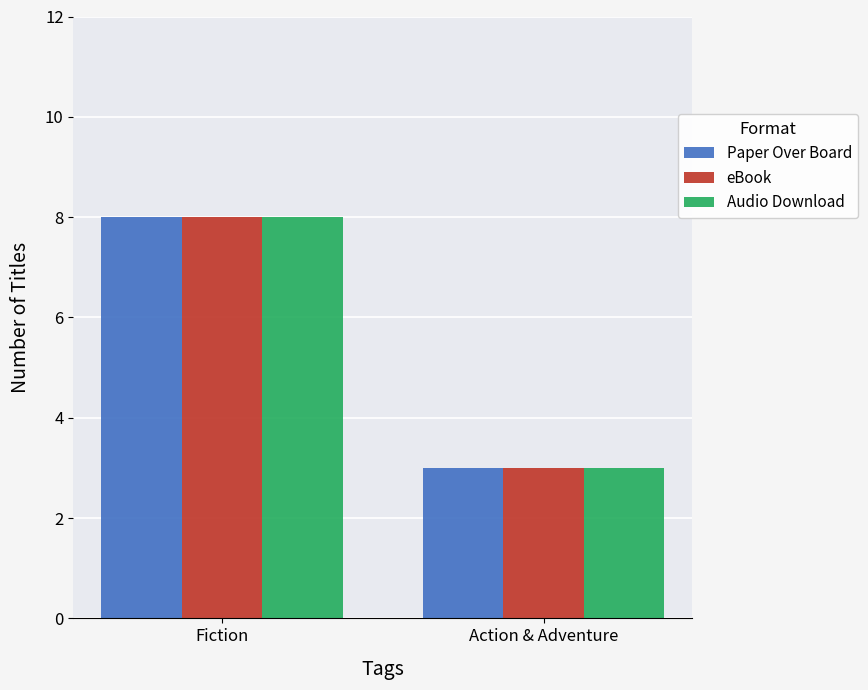

What is the average value of the eBook series?

6